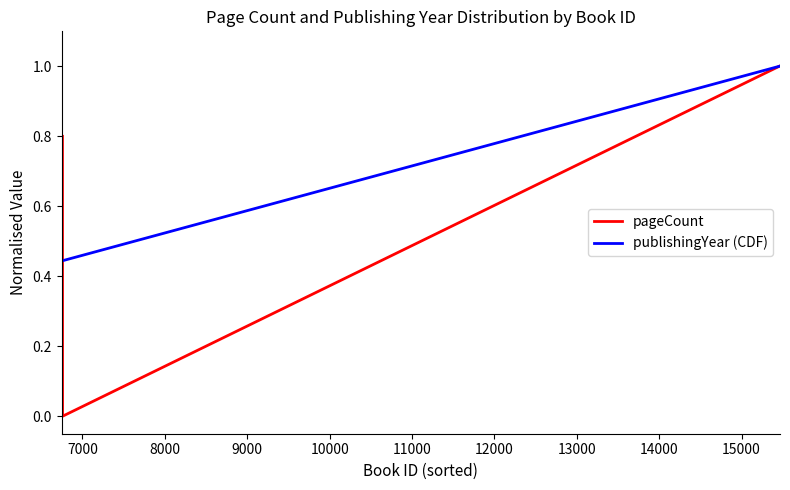

At how many categories does at least one series exceed 0?

3